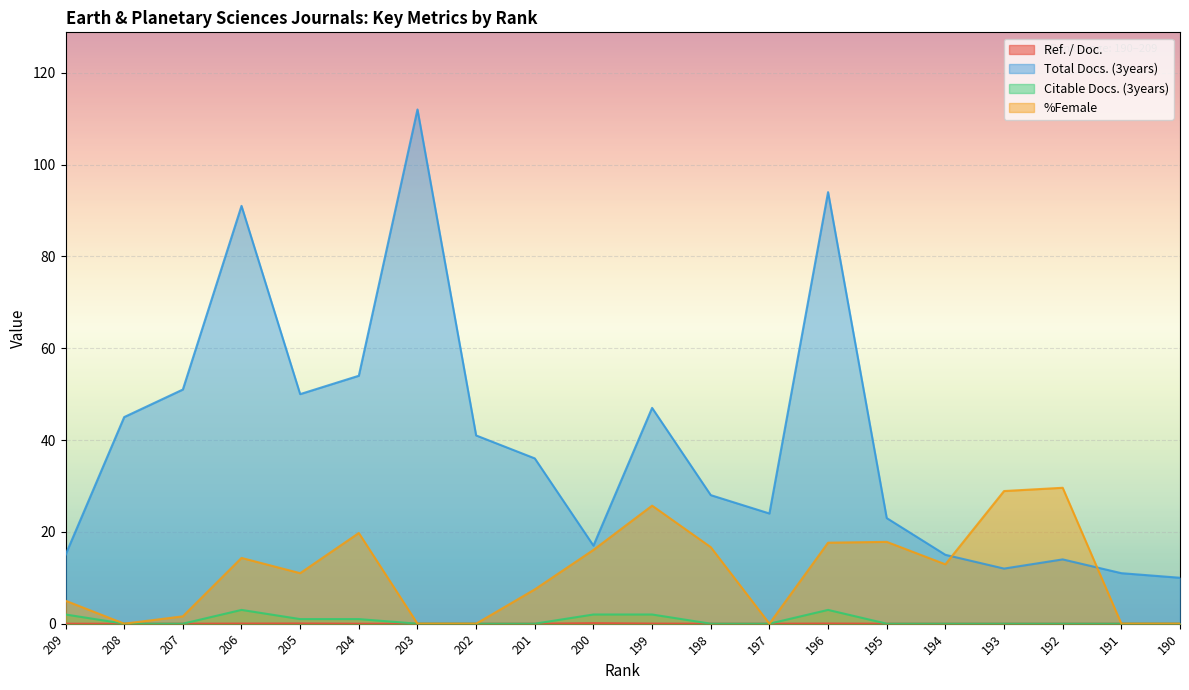

Where is Ref. / Doc. nearest to the value 0?

209